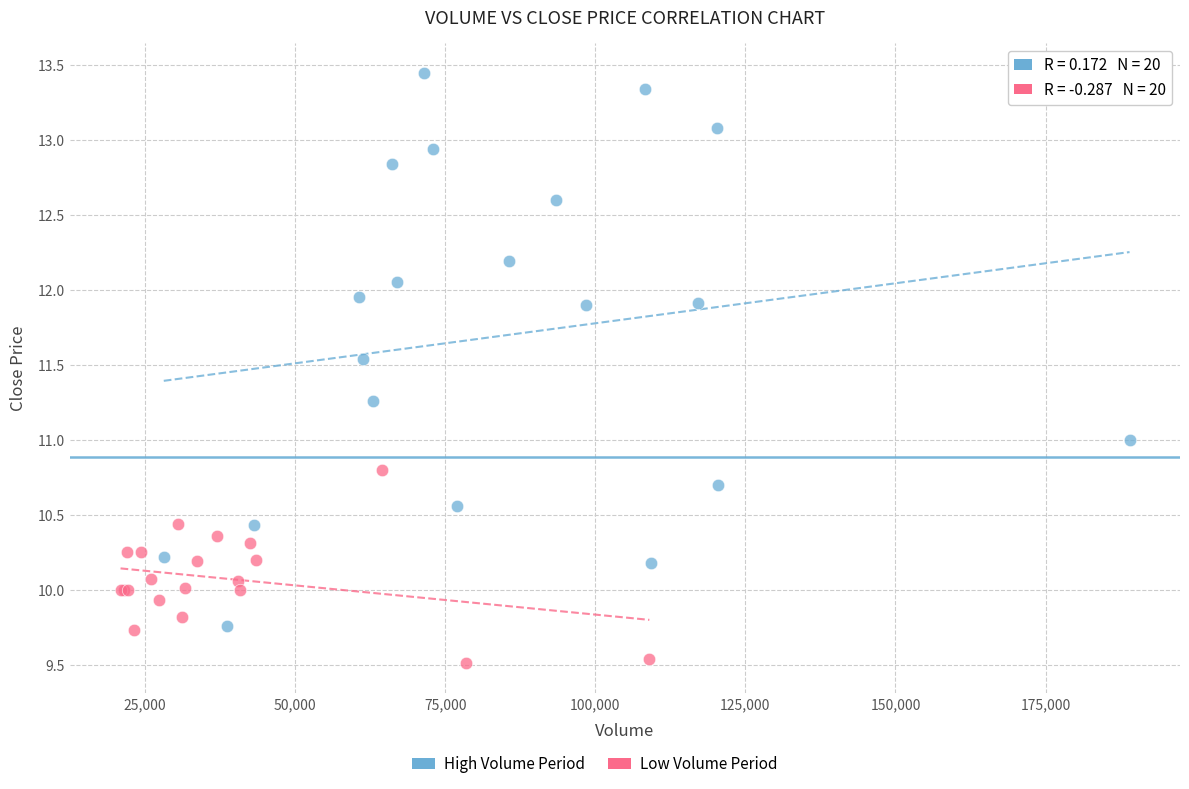

Which series has the largest Y range (max minus min)?

High Volume Period